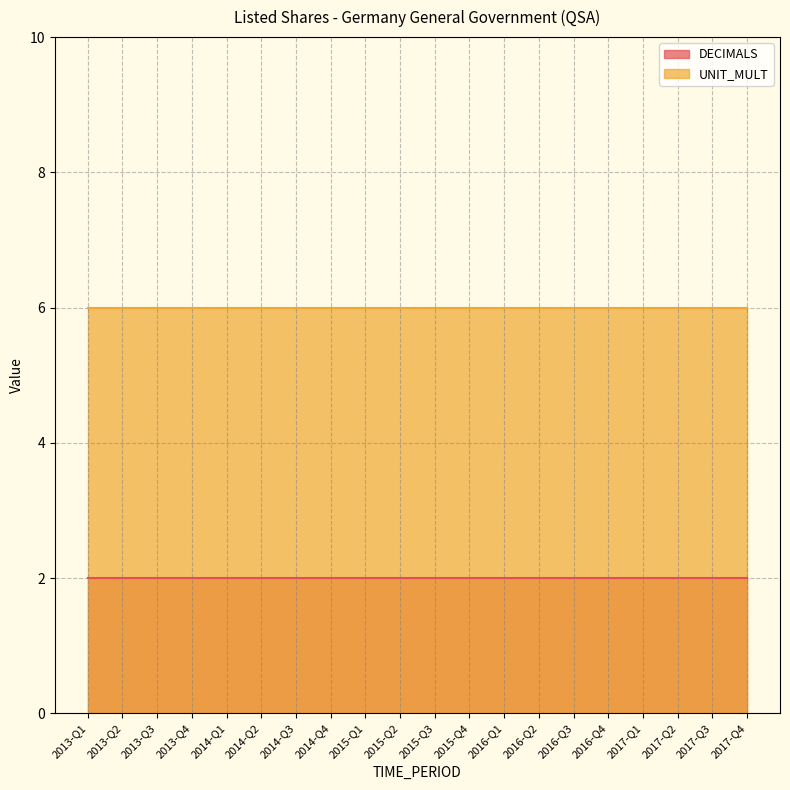

List the labels in order of UNIT_MULT value, smallest first.

2013-Q1, 2013-Q2, 2013-Q3, 2013-Q4, 2014-Q1, 2014-Q2, 2014-Q3, 2014-Q4, 2015-Q1, 2015-Q2, 2015-Q3, 2015-Q4, 2016-Q1, 2016-Q2, 2016-Q3, 2016-Q4, 2017-Q1, 2017-Q2, 2017-Q3, 2017-Q4